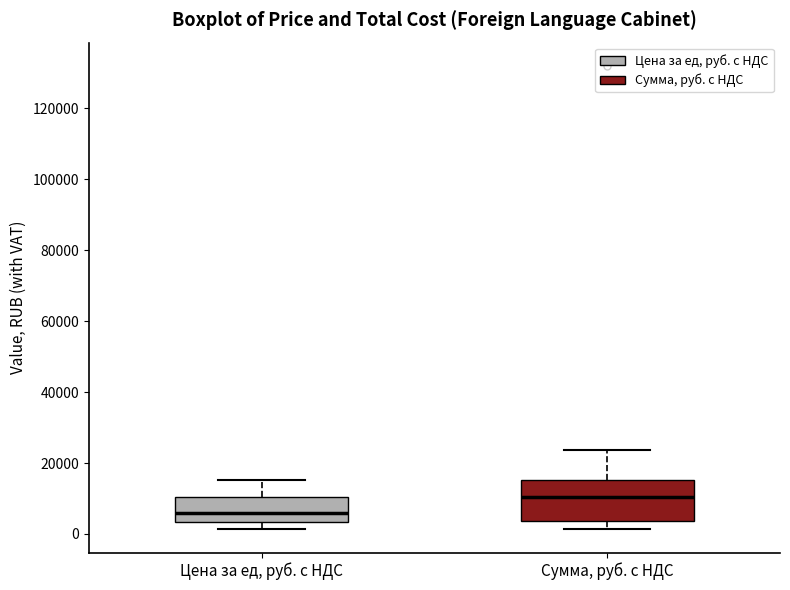

Where does the median line of the box for Цена за ед, руб. с НДС sit on the y-axis? The values are not printed on the chart, so give them approximately, as read against the axis.

6000